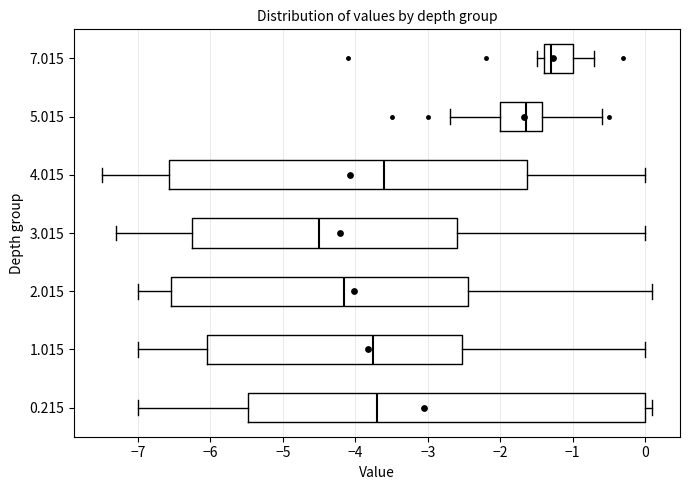

Where is the right edge of the box at y = 1.015 on the x-axis? The values are not printed on the chart, so give them approximately, as read against the axis.

-2.5